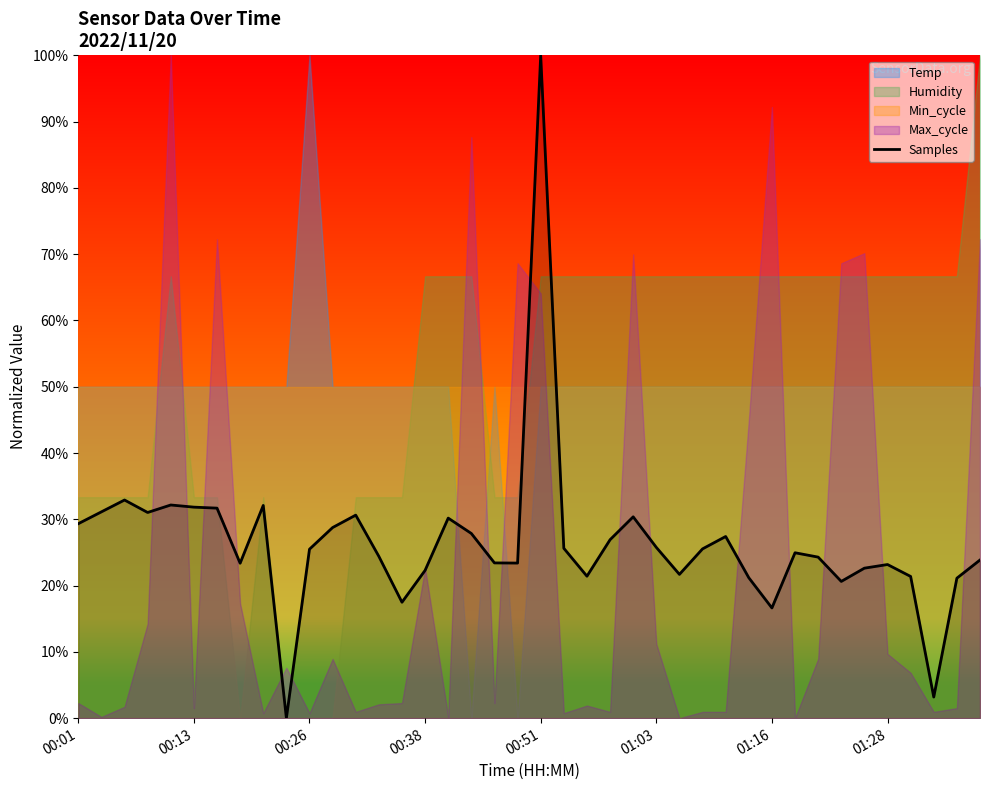

True or false: Samples has a value of 23.2 at 01:28.

True